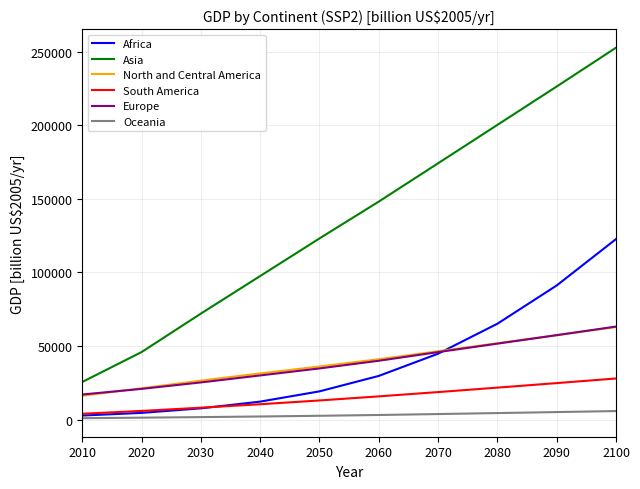

What is the greatest value displayed?

252702.6